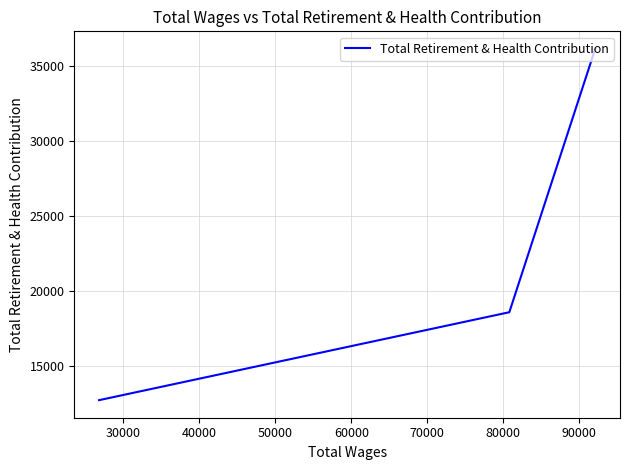

Count the number of categories in the chart.

3